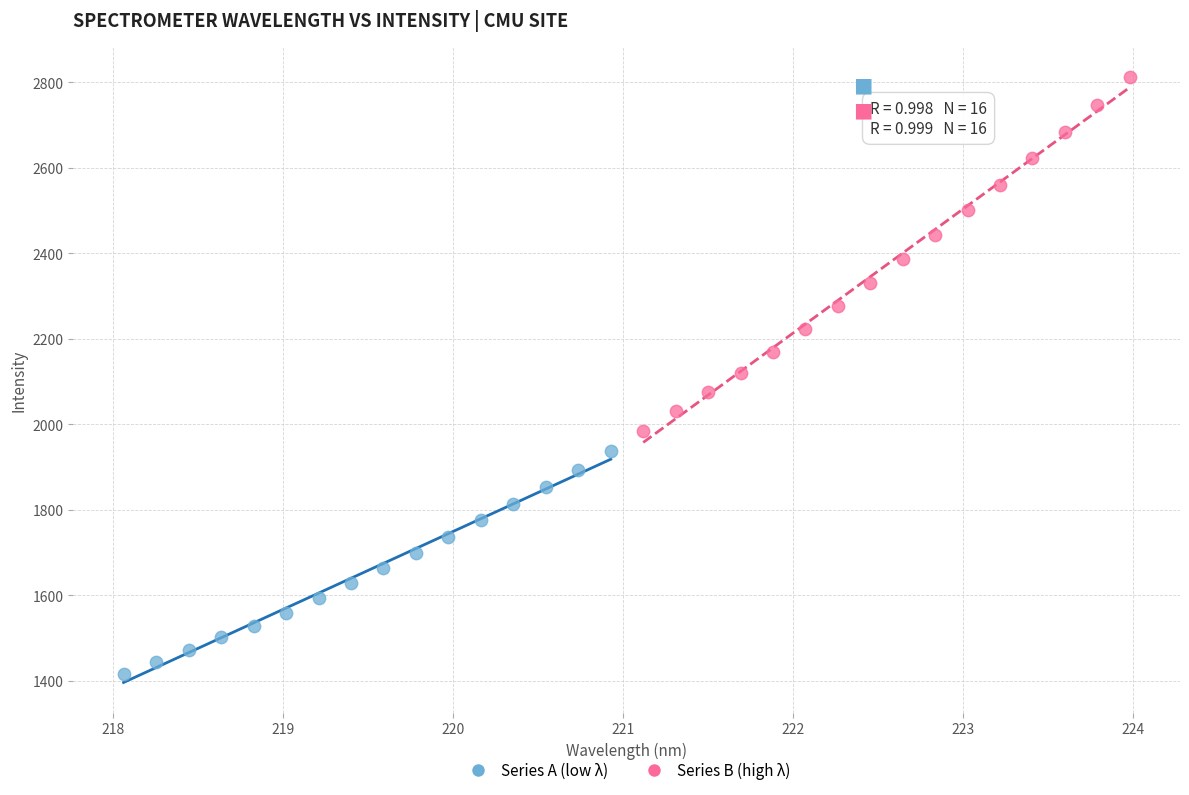

Which series has the largest Y range (max minus min)?

Series B (high λ)